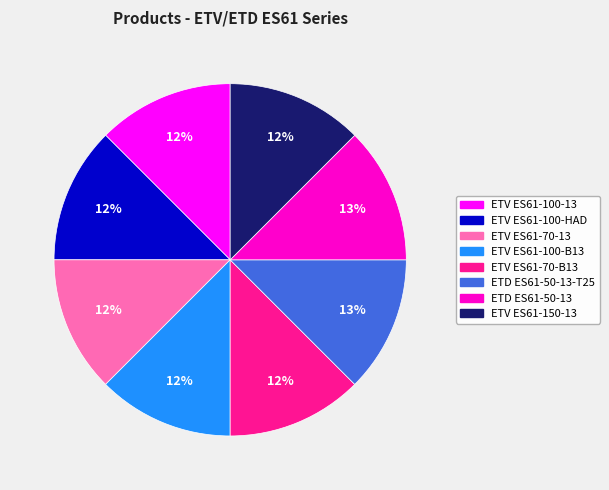

To the nearest percent, what is the average slice percentage?

12%